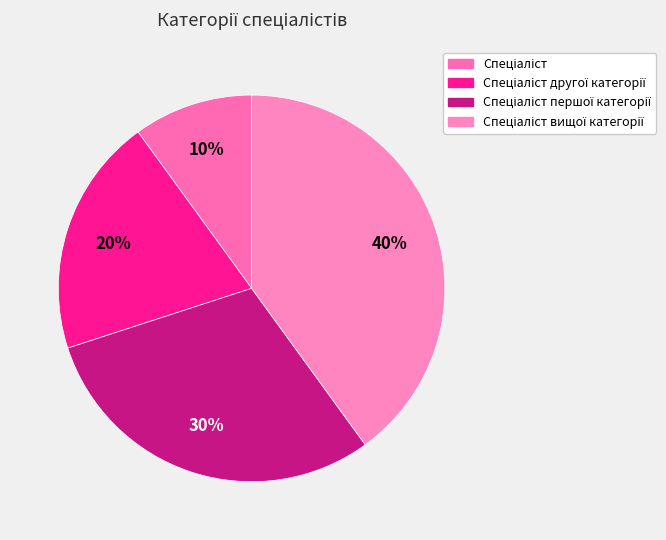

Count the number of slices in the pie.

4